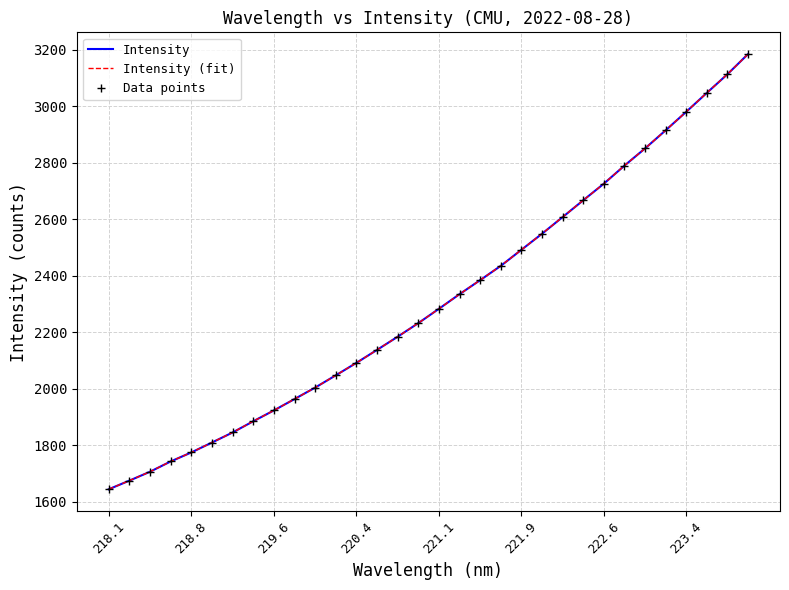

Which series has the largest total across all categories?

Intensity